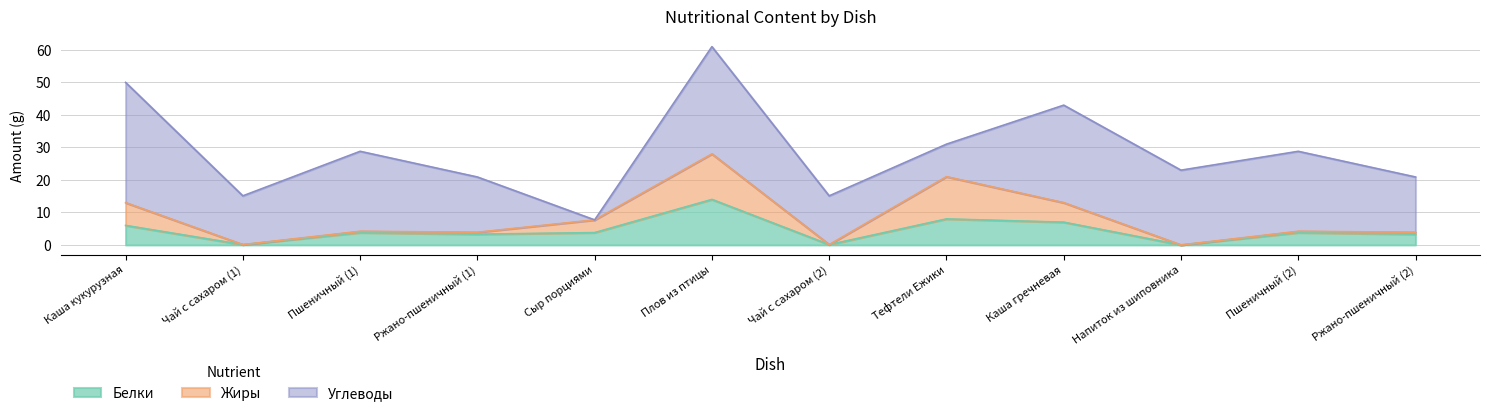

In Белки, how many points are higher than both neighbors (excluding endpoints)?

4